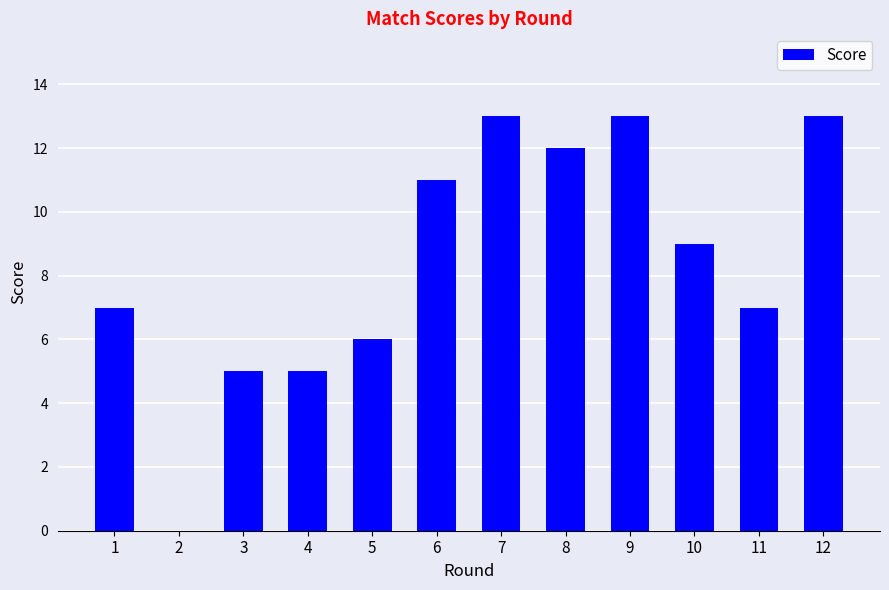

The chart shows a value of 23 at 7. True or false?

False